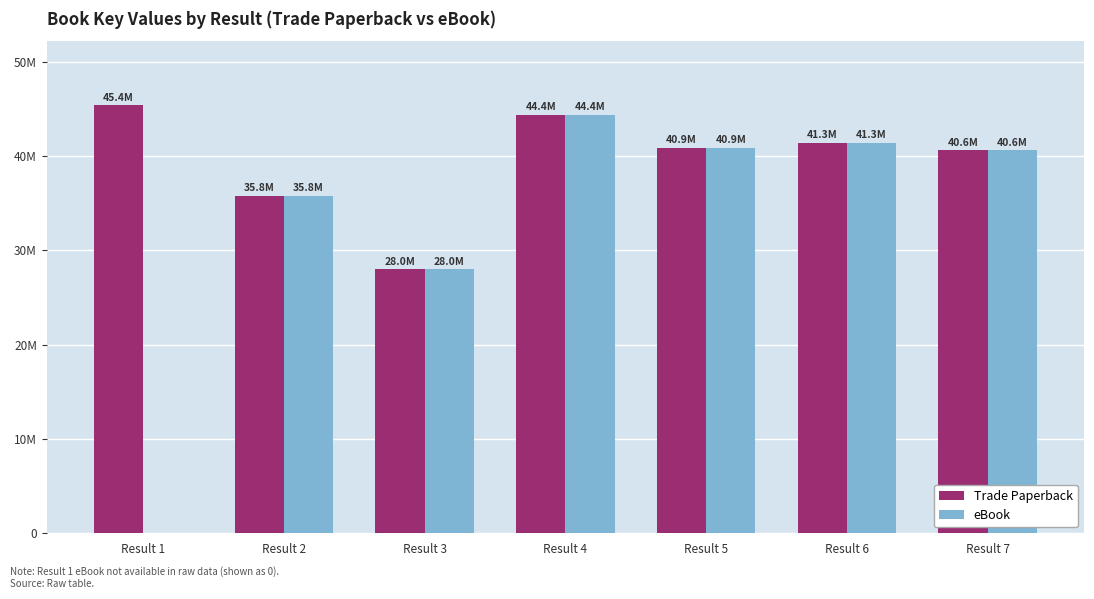

Are the bars grouped side by side (vs. stacked)?

Yes